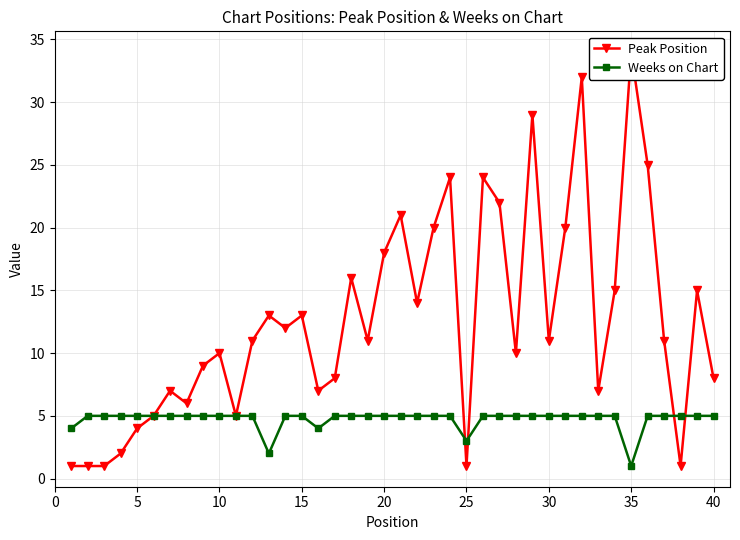

What is the value of the Peak Position point at the 20th from the left?

18